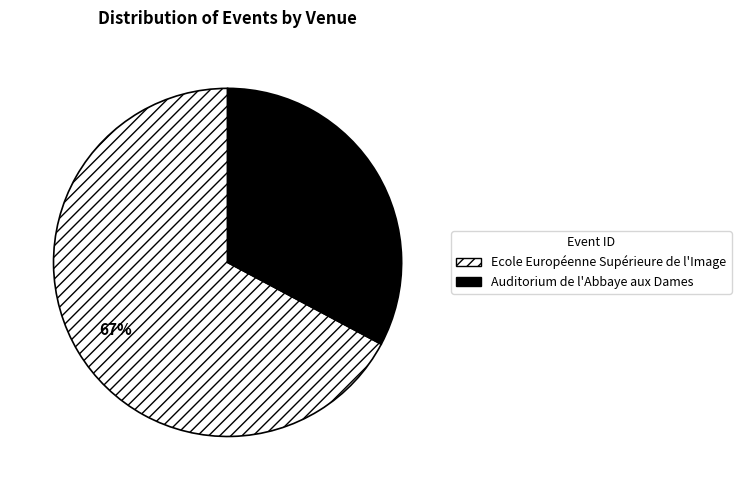

Count the number of slices in the pie.

2